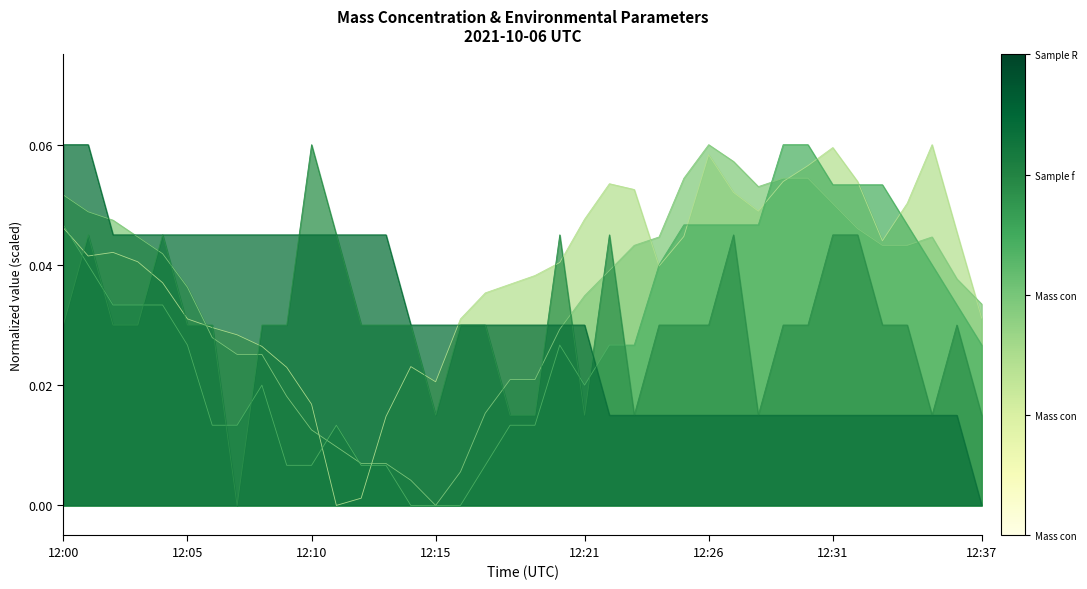

What is the sum of the Mass conc X1 (μg/m³) values at 12:35 and 12:07?

0.1